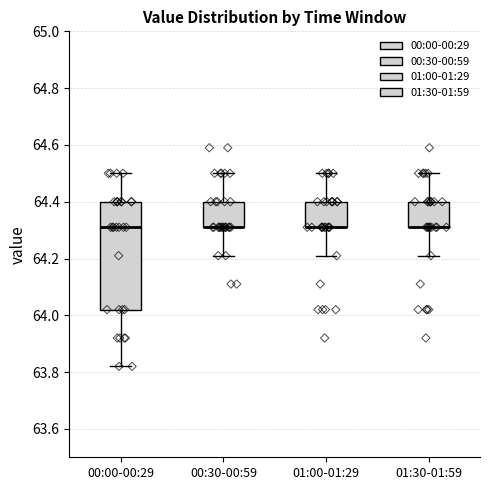

Reading left to right, transcribe this box plot: for each box, give where its median line is, the range the box spans, and where its two whiskers end, as read against the y-axis. The values are not printed on the chart, so give them approximately, as read against the axis.

00:00-00:29: median 64.32, box 64.02 to 64.40, whiskers 63.82 to 64.50
00:30-00:59: median 64.32 (drawn on the box's lower edge), box 64.32 to 64.40, whiskers 64.22 to 64.50
01:00-01:29: median 64.32 (drawn on the box's lower edge), box 64.32 to 64.40, whiskers 64.22 to 64.50
01:30-01:59: median 64.32 (drawn on the box's lower edge), box 64.32 to 64.40, whiskers 64.22 to 64.50